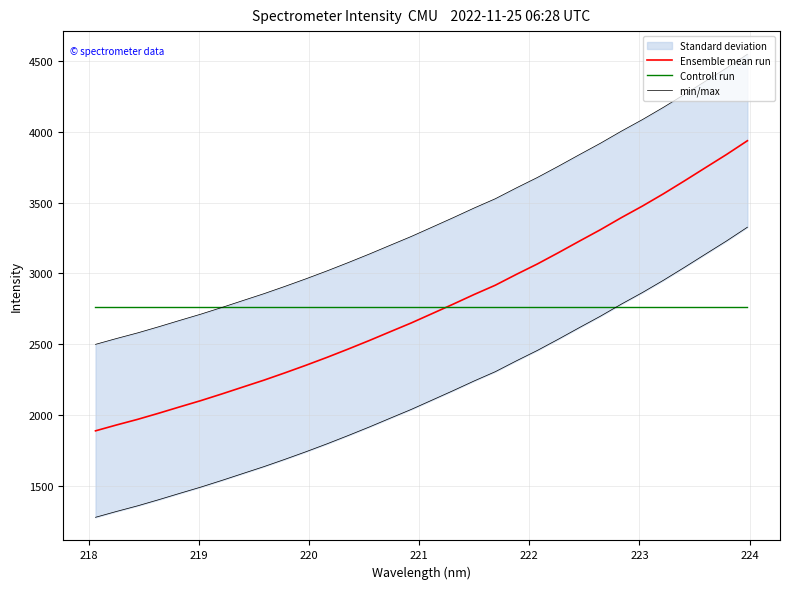

What is the difference between the second highest and minimum values in the Ensemble mean run series?

1951.7